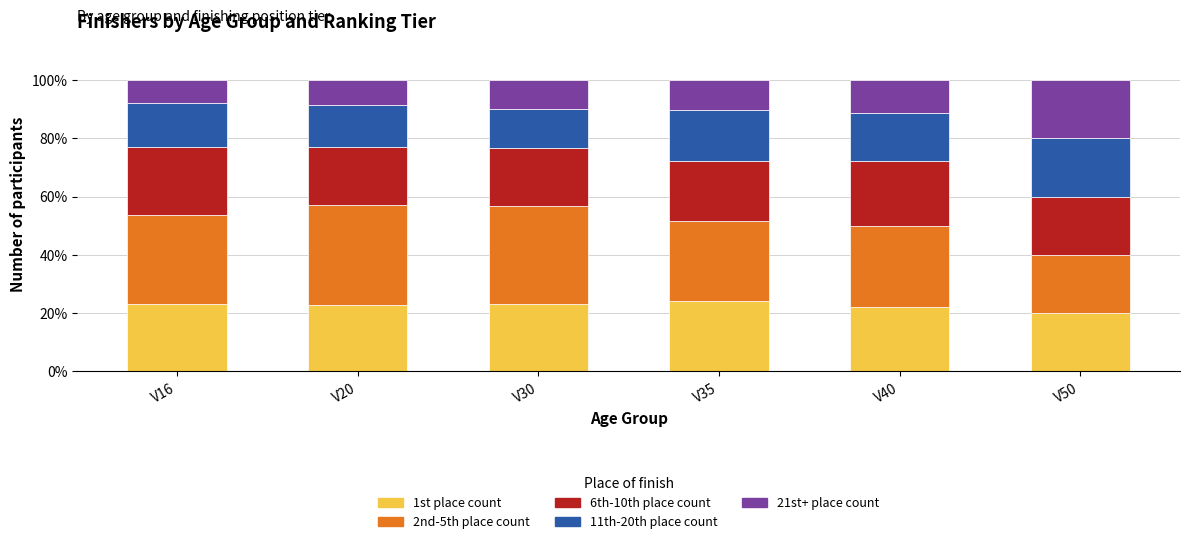

True or false: 1st place count has a value of 24.1 at V35.

True